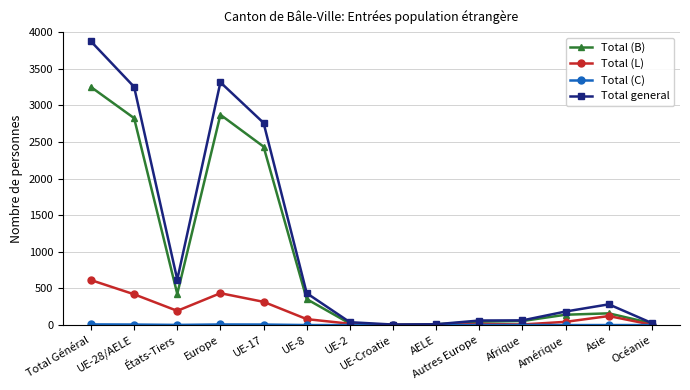

Which series has the largest total across all categories?

Total general